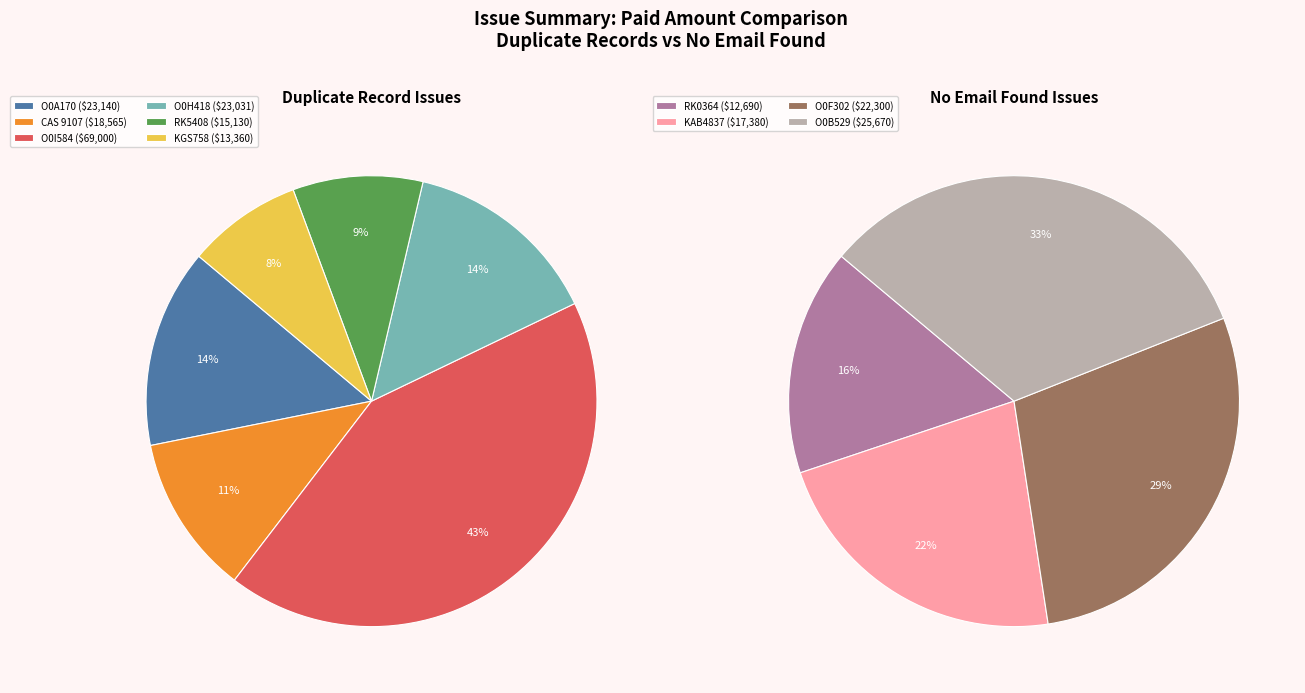

Does Duplicate Record. (O0I584) account for over 50% of the chart?

No